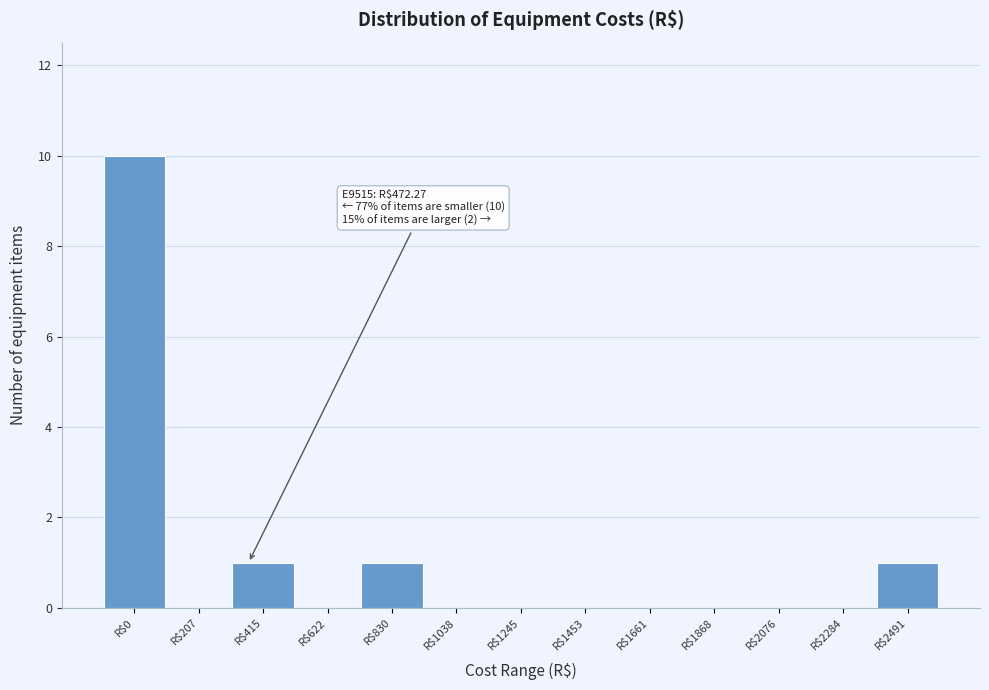

What is the sum of all values?

13